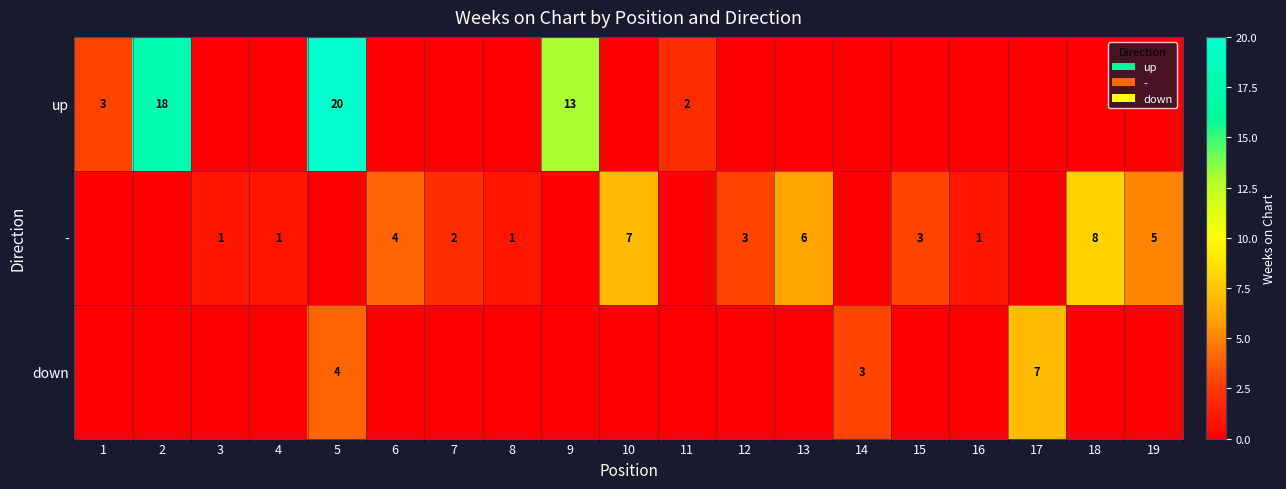

True or false: - has a value of 6 at 13.

True